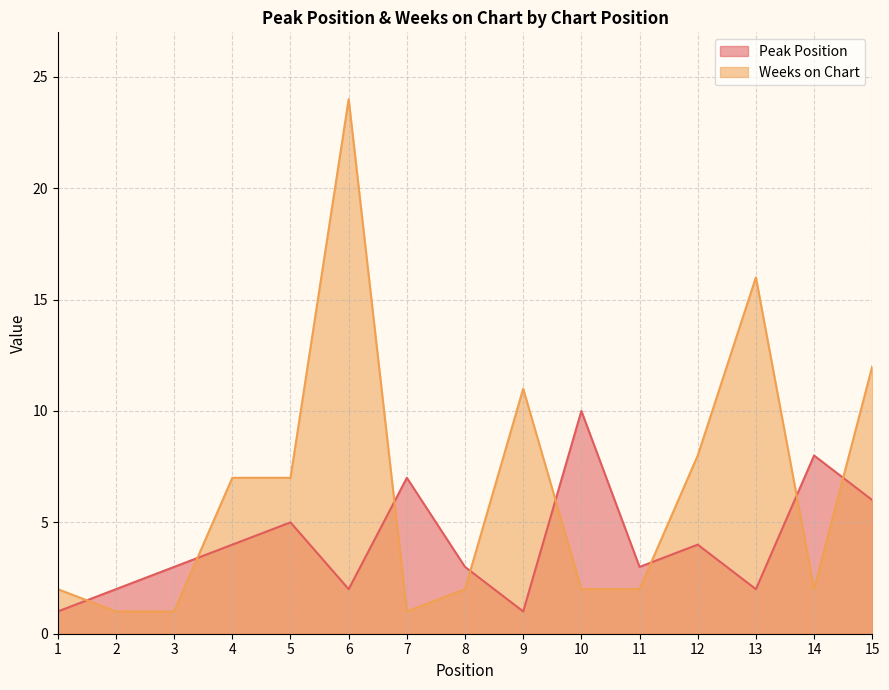

What is the difference between the maximum and minimum values in the Peak Position series?

9